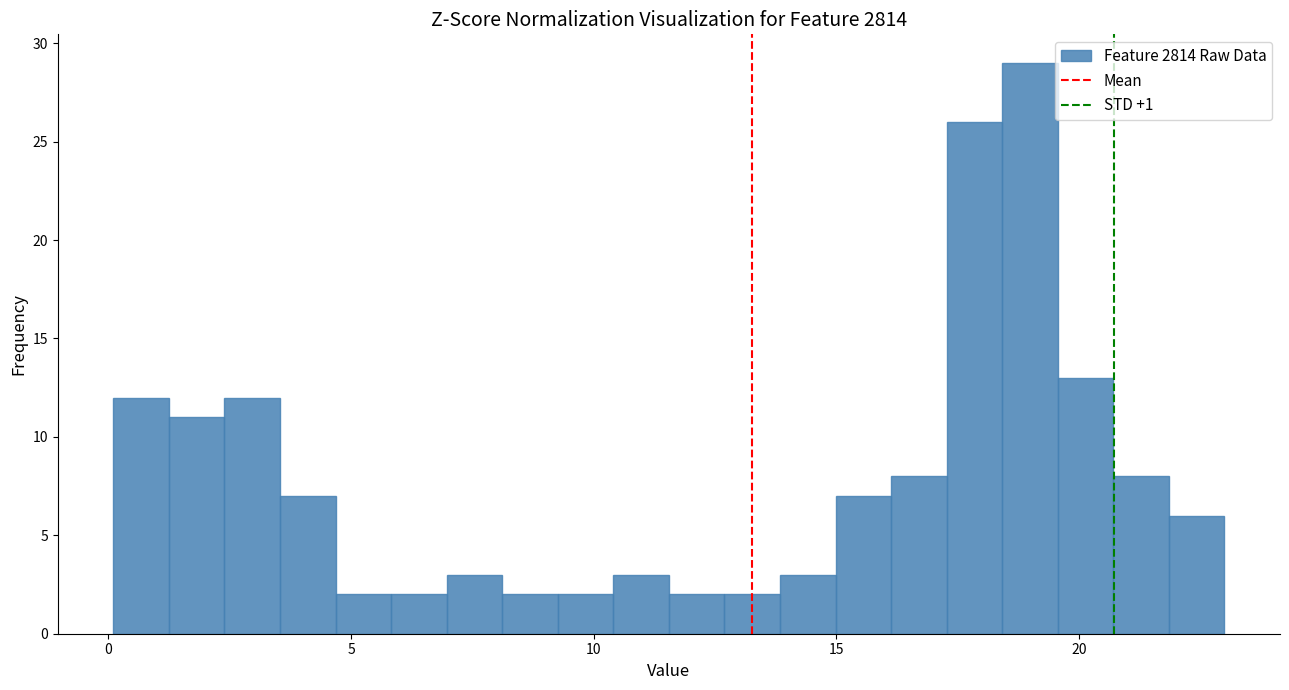

Around what value on the x-axis is the tallest bar? Give the approximate position of its centre, as read against the axis.

19.0